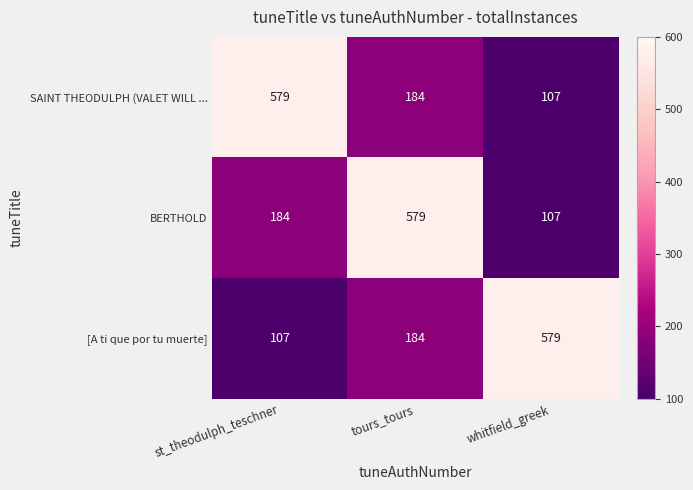

How many distinct data groups are displayed?

3